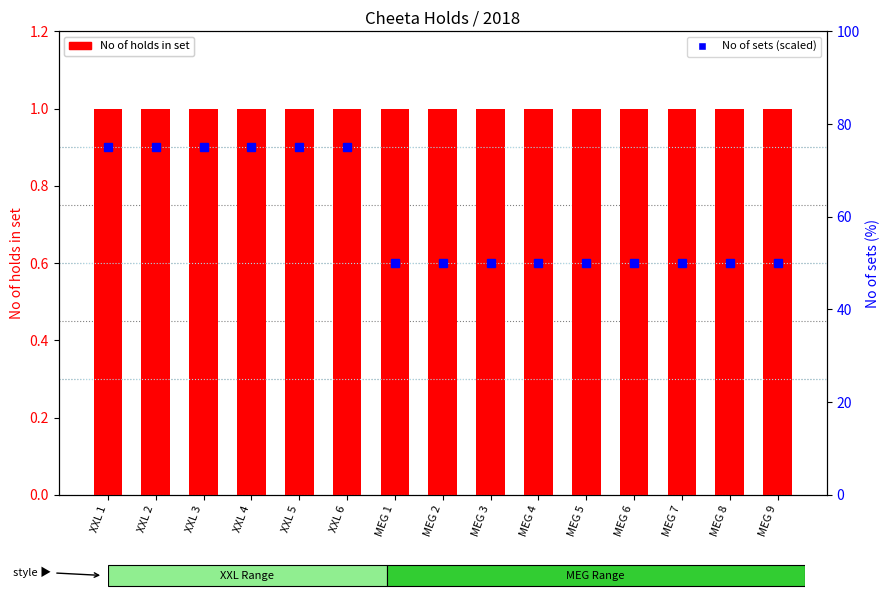

Reading left to right, list all the values displayed in this chart.

No of holds in set: 1	1	1	1	1	1	1	1	1	1	1	1	1	1	1
No of sets (scaled): 75	75	75	75	75	75	50	50	50	50	50	50	50	50	50